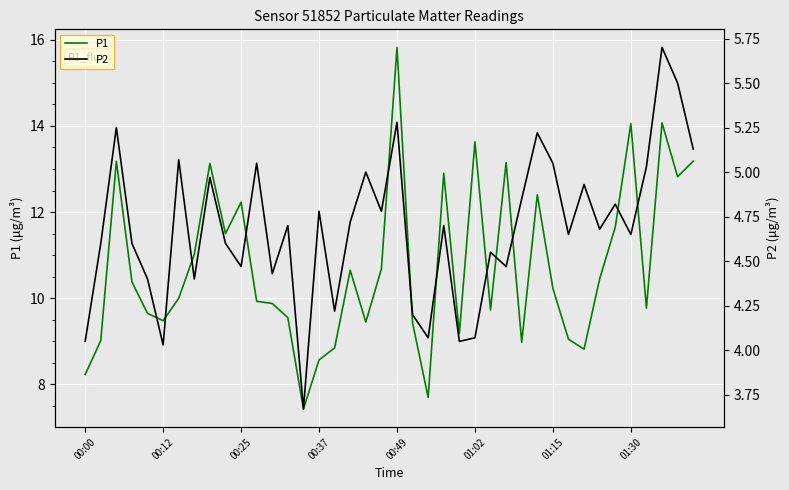

Which category has the highest value in the P1 series?

00:49